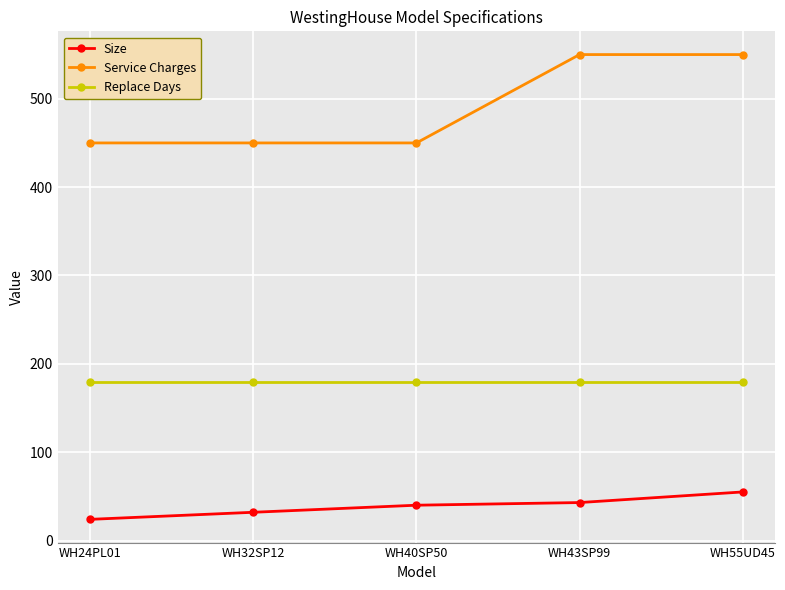

How many lines are shown in the chart?

3